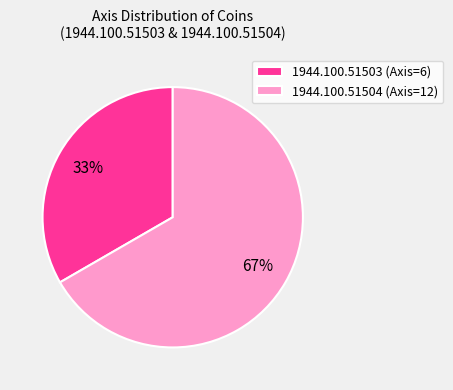

Which has a higher value, 1944.100.51503 or 1944.100.51504?

1944.100.51504